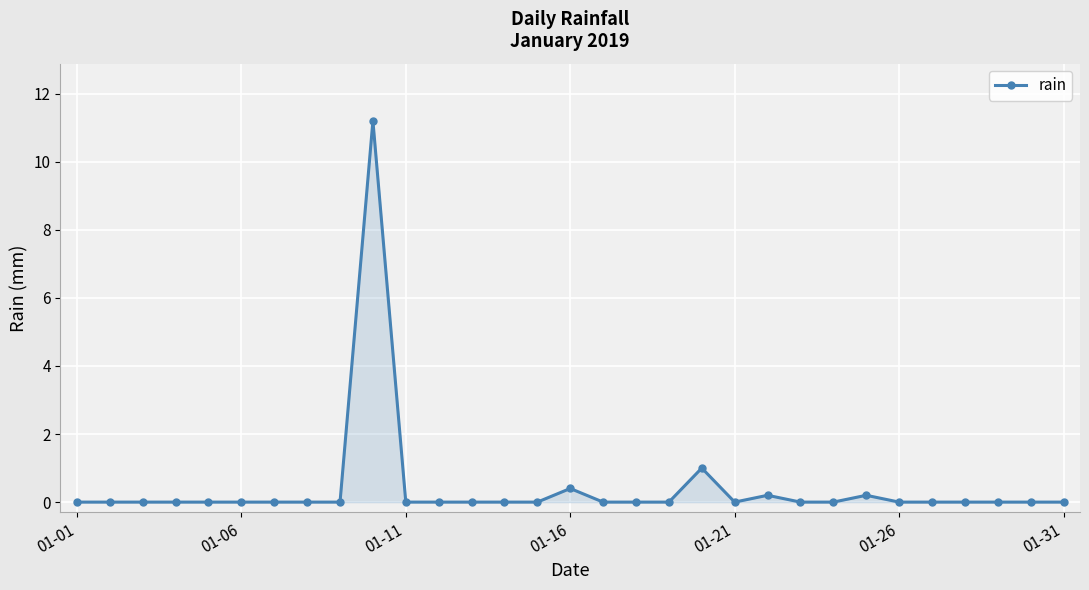

What is the value of the 25th point from the left?

0.2